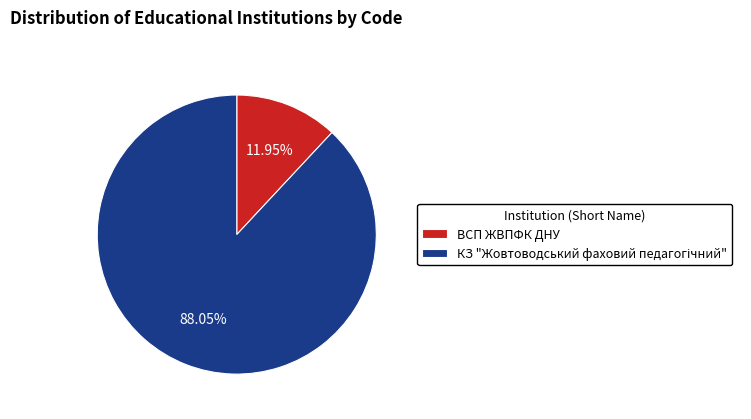

How many slices are in this pie chart?

2